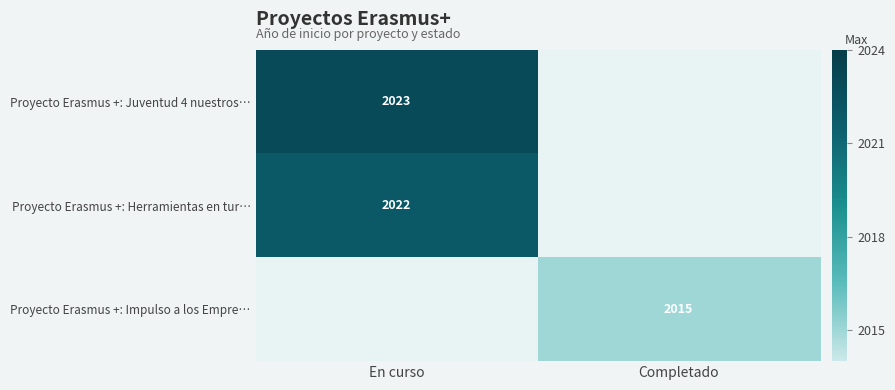

True or false: Proyecto Erasmus +: Juventud 4 nuestros… has a value of 533 at En curso.

False